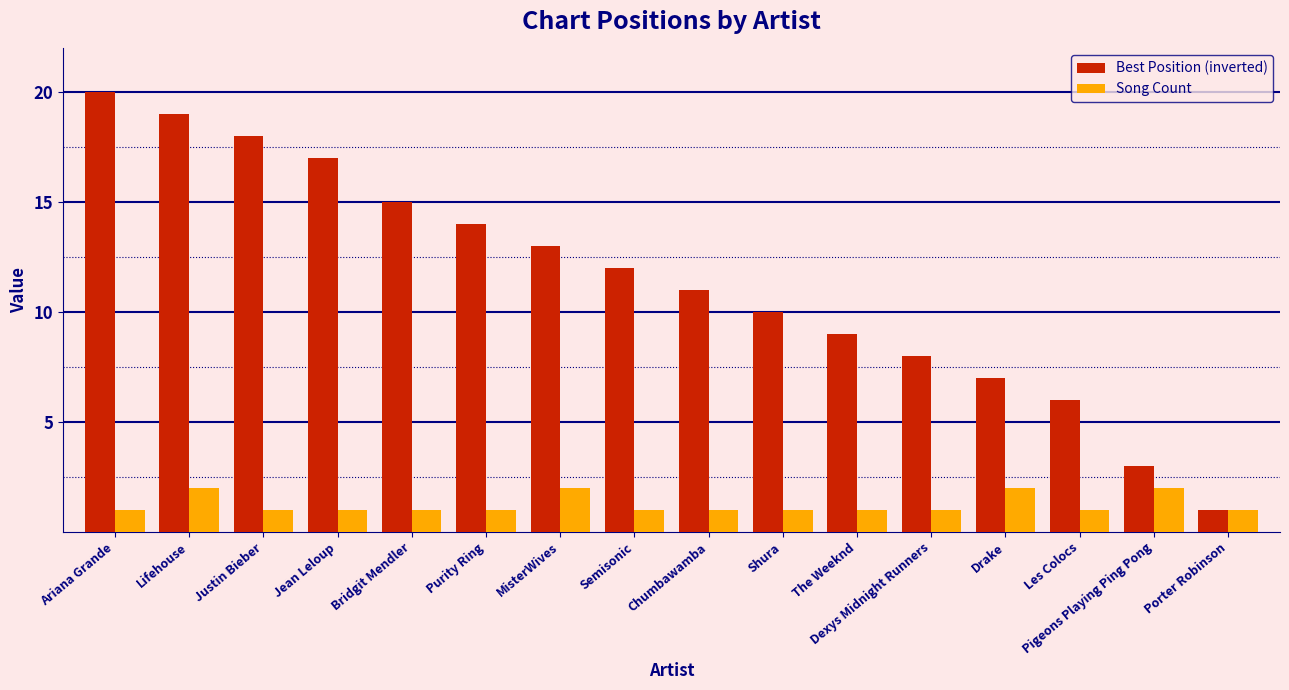

At Justin Bieber, list the series in order from smallest to largest.

Song Count, Best Position (inverted)